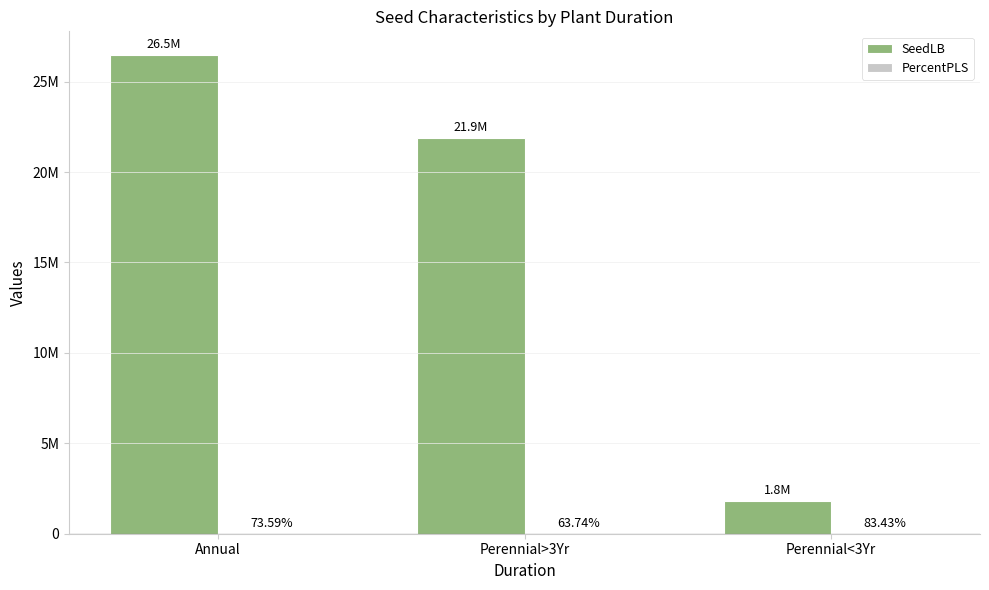

Which series changed the most between Annual and Perennial>3Yr?

SeedLB